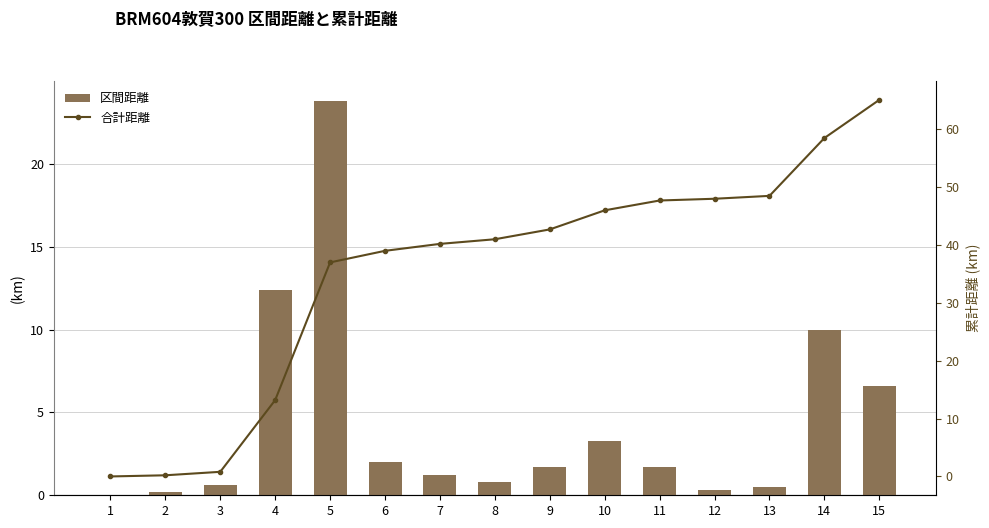

Rank the categories by 合計距離 value from lowest to highest.

1, 2, 3, 4, 5, 6, 7, 8, 9, 10, 11, 12, 13, 14, 15